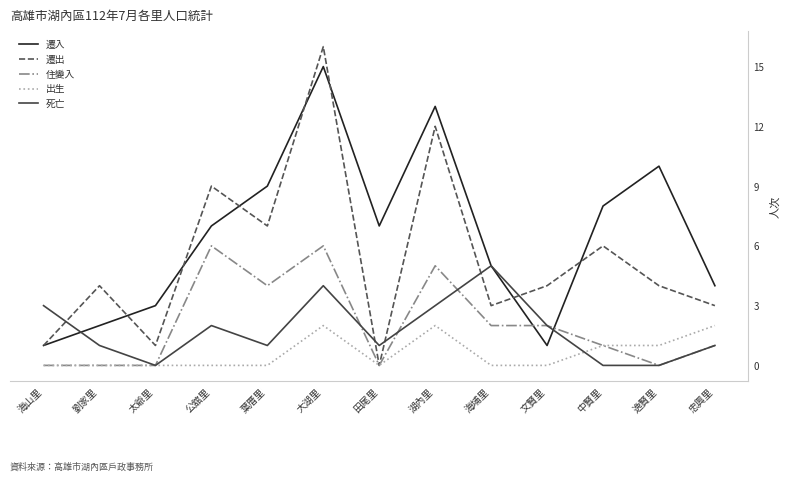

Where is the first local minimum for 遷出?

太爺里